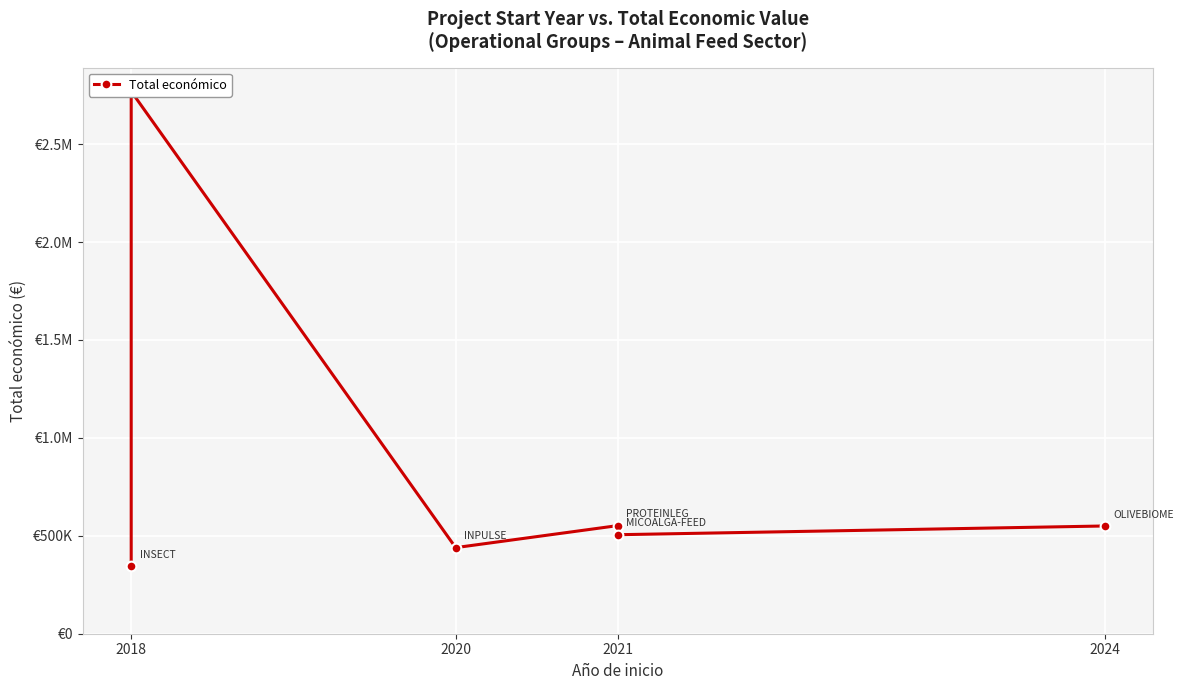

How many data points are less than 550111?

3